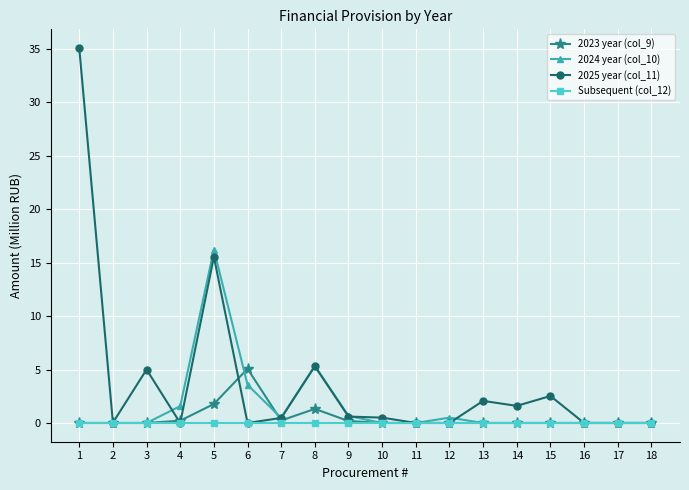

What is the difference between the highest and lowest values at 6?

5.1